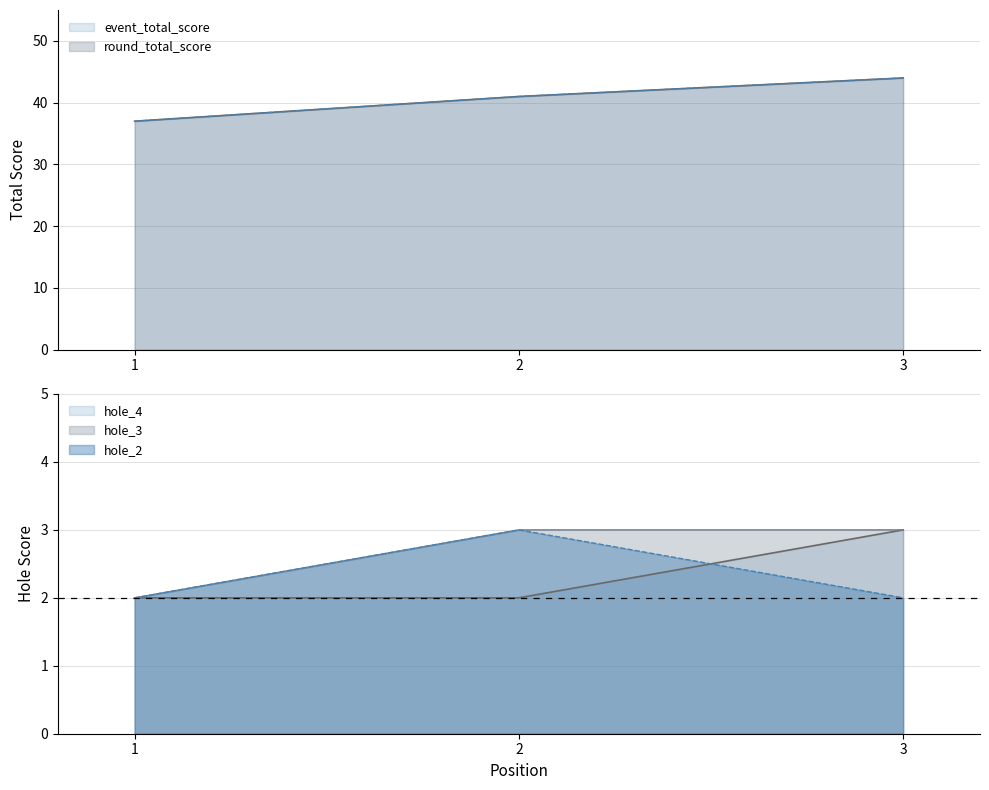

At which category is the sum across all series the highest?

3